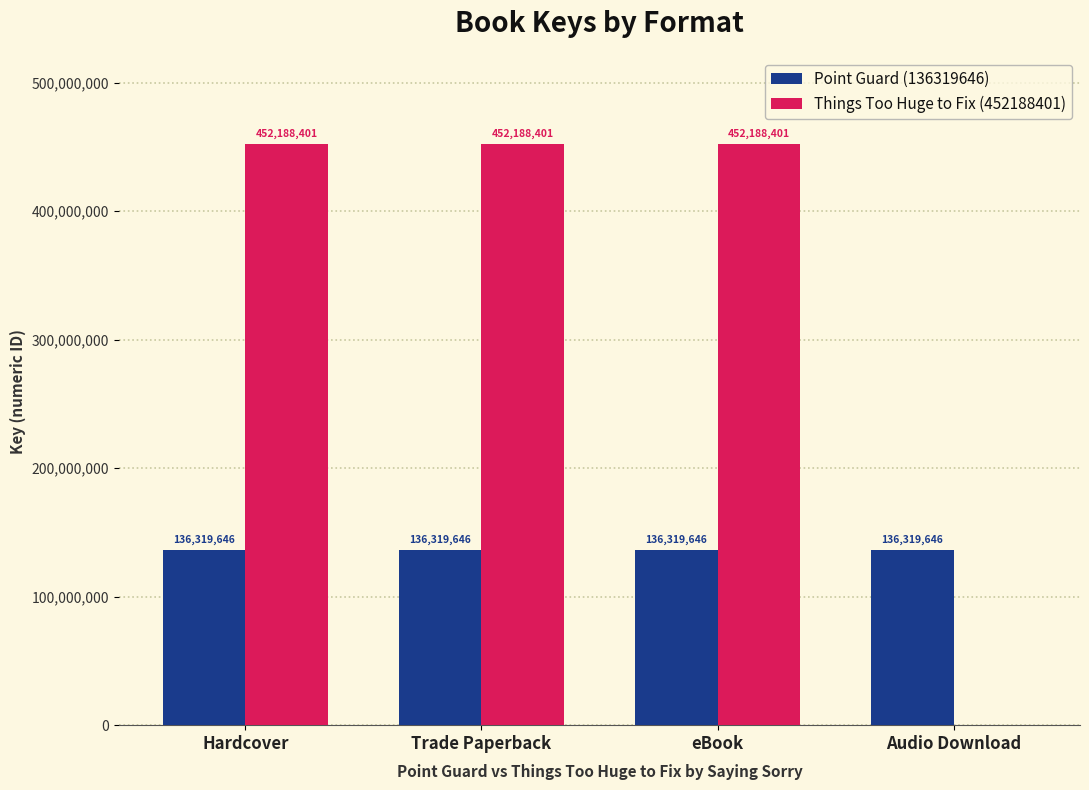

Reading left to right, what are all the values shown in this chart?

Point Guard (136319646): Hardcover=136319646	Trade Paperback=136319646	eBook=136319646	Audio Download=136319646
Things Too Huge to Fix (452188401): Hardcover=452188401	Trade Paperback=452188401	eBook=452188401	Audio Download=0